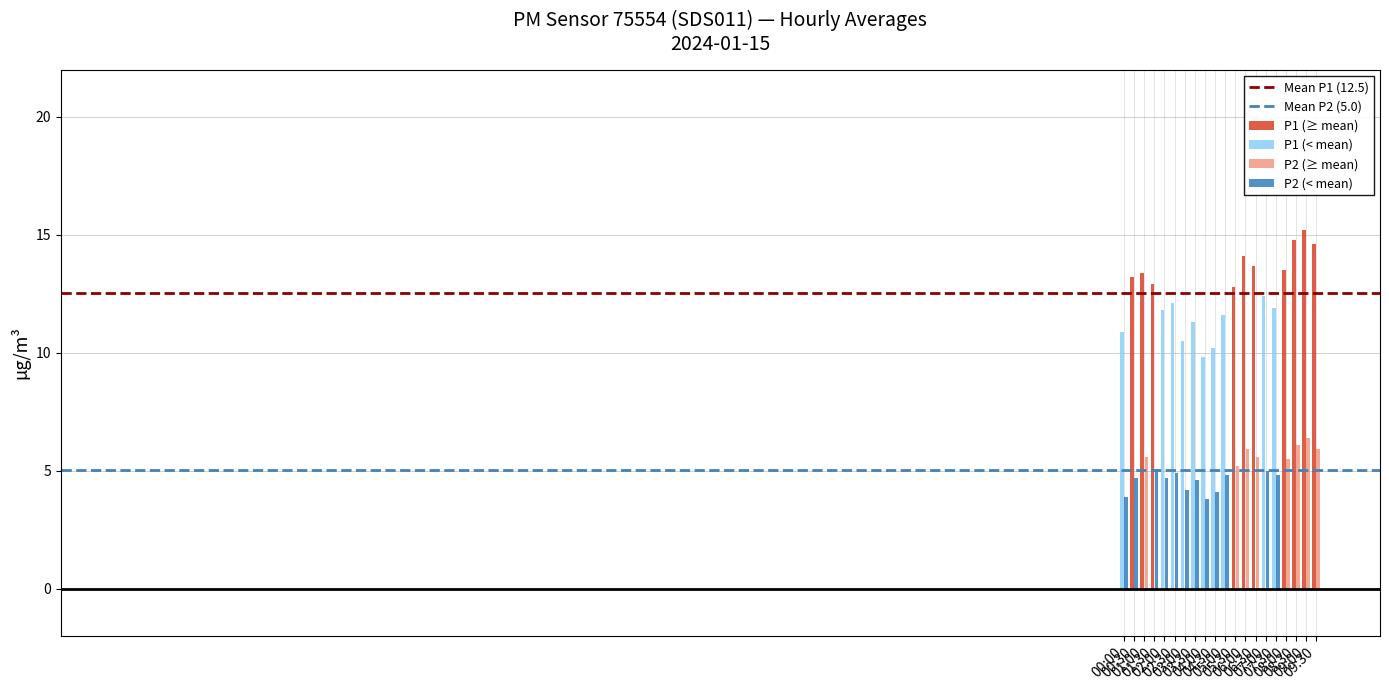

The Mean P1 (12.5) series shows 19.6 at 00:30. True or false?

False